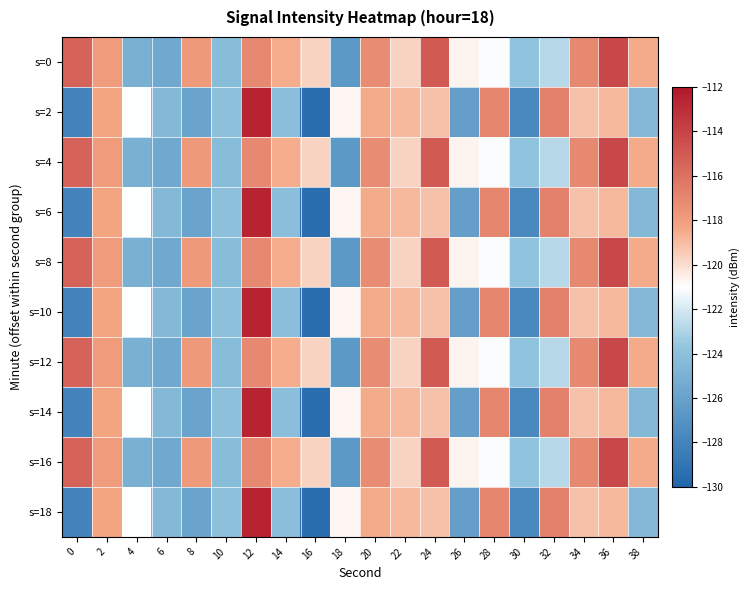

At which category is the sum across all series the highest?

12